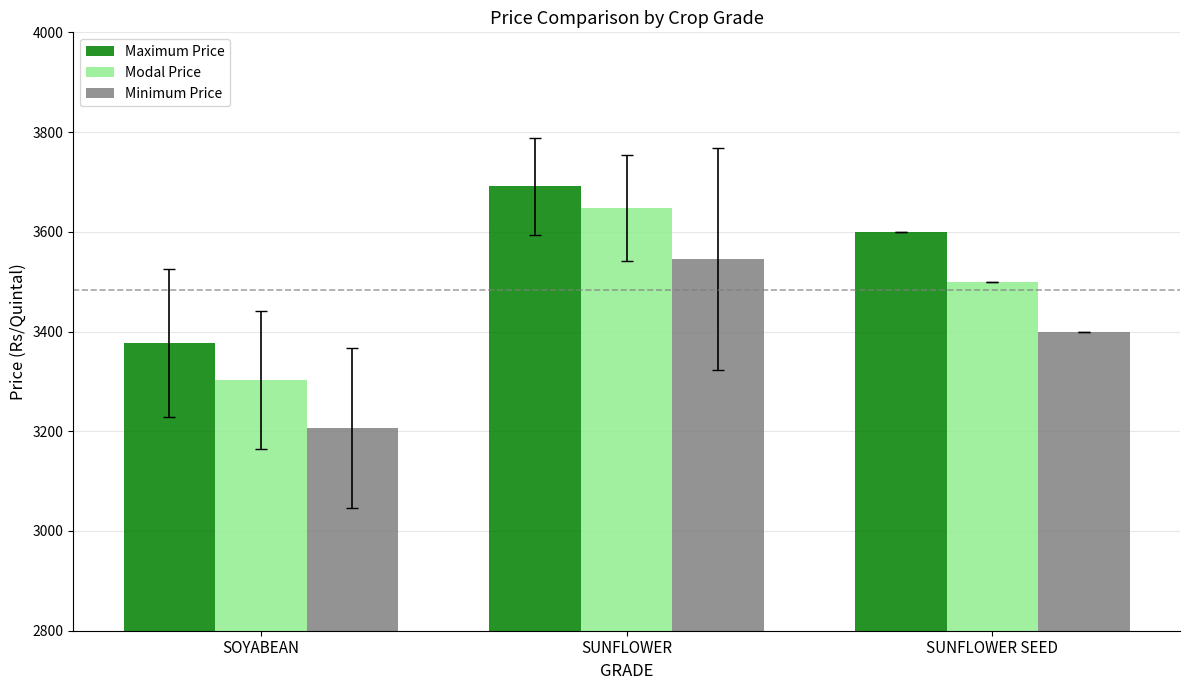

The value of Modal Price at SOYABEAN is 3302.8. True or false?

True